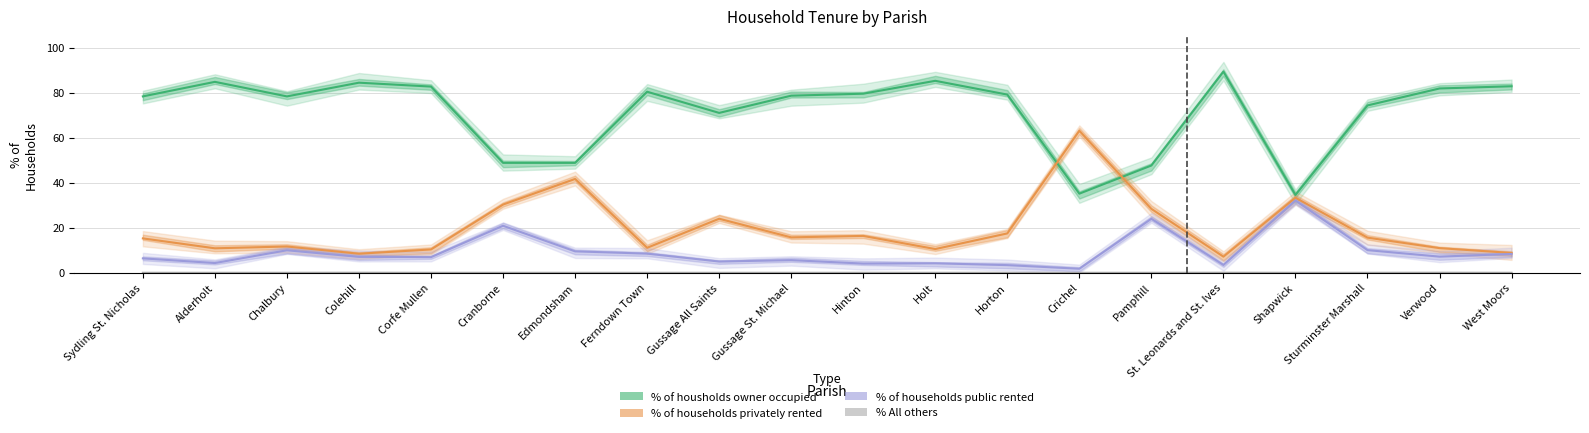

True or false: % All others and % of households public rented cross at least once.

False